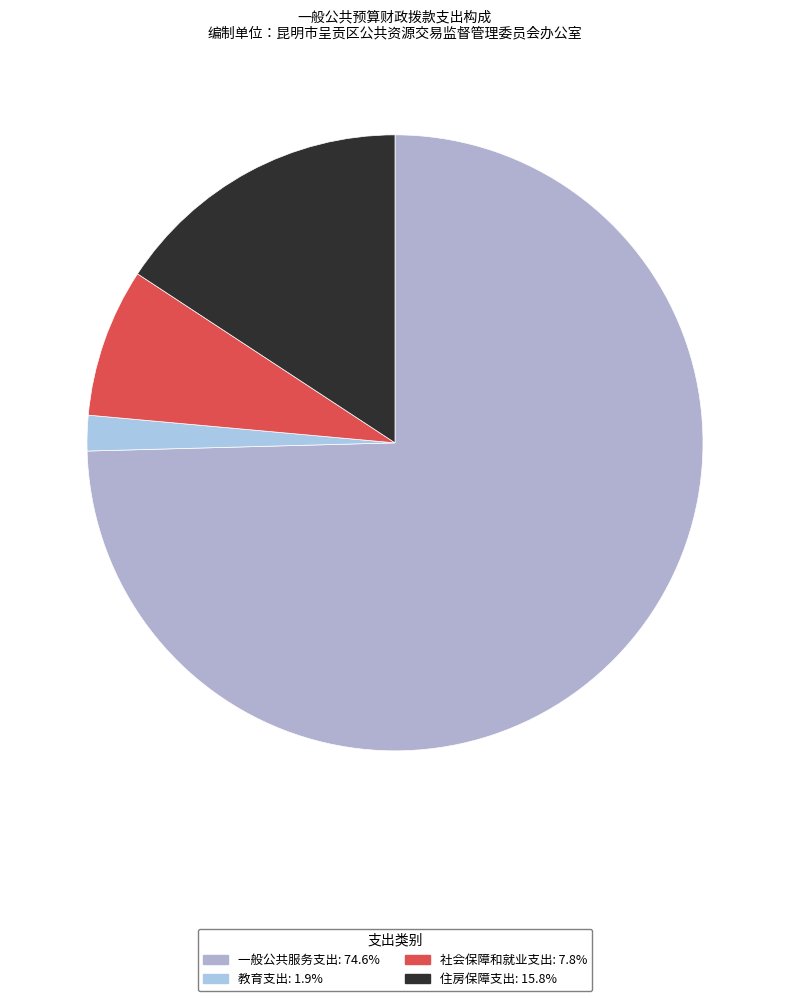

The 教育支出 slice represents 2% of the pie. True or false?

True